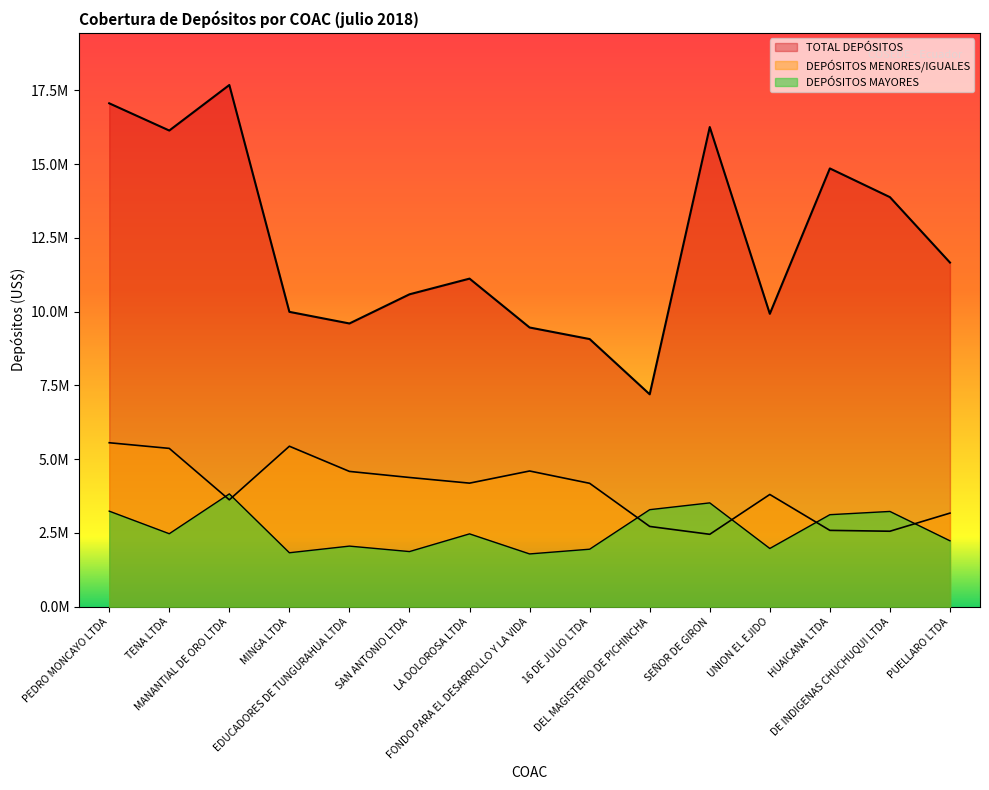

True or false: DEPÓSITOS MENORES/IGUALES and DEPÓSITOS MAYORES intersect in this chart.

True